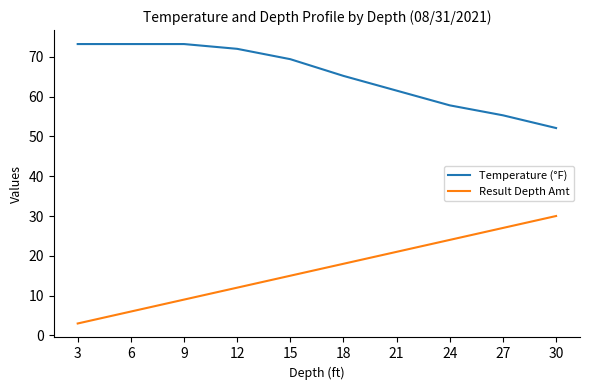

How many values in the Temperature (°F) series are below 69?

5